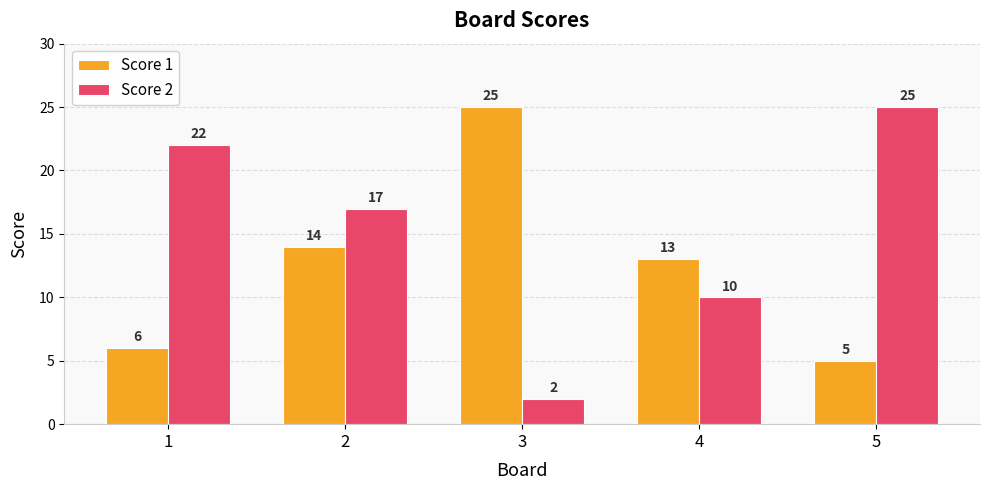

Which category has the highest value in the Score 1 series?

3